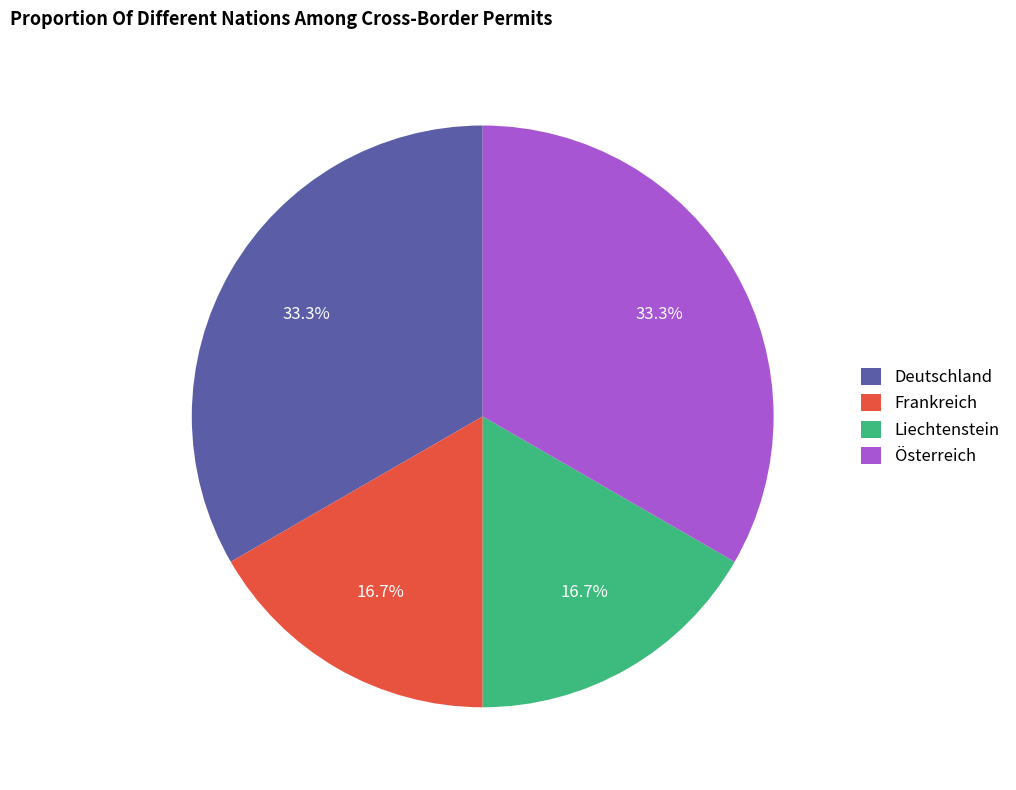

Does Liechtenstein account for over 50% of the chart?

No